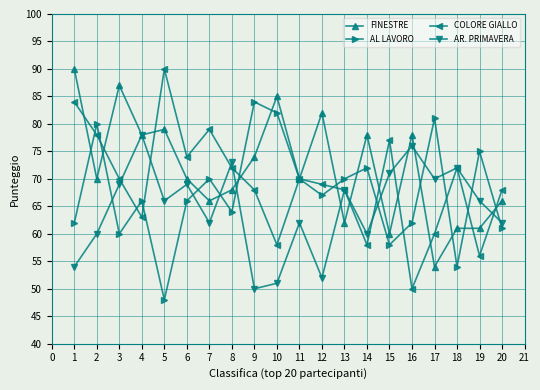

How many interior local peaks does the AL LAVORO series have?

7